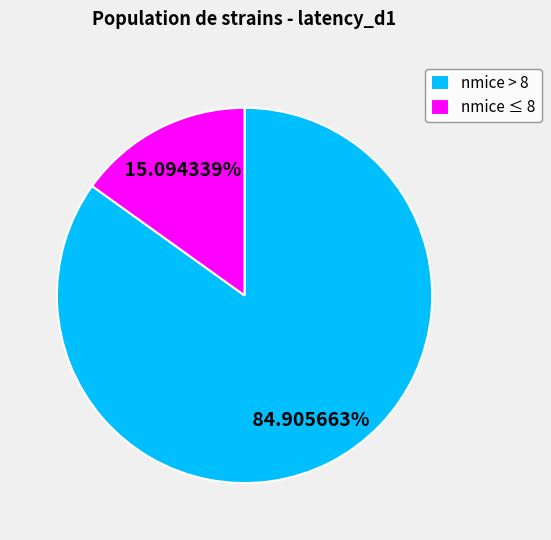

Which slice is the smallest?

nmice ≤ 8